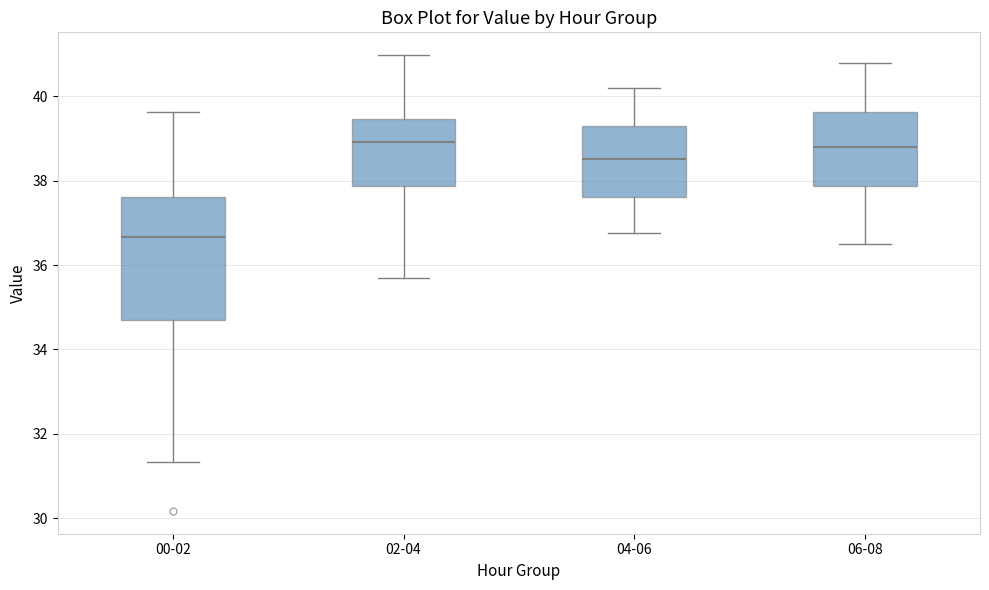

Reading left to right, transcribe this box plot: for each box, give where its median line is, the range the box spans, and where its two whiskers end, as read against the y-axis. The values are not printed on the chart, so give them approximately, as read against the axis.

00-02: median 36.6, box 34.6 to 37.6, whiskers 31.4 to 39.6
02-04: median 39.0, box 37.8 to 39.4, whiskers 35.8 to 41.0
04-06: median 38.6, box 37.6 to 39.4, whiskers 36.8 to 40.2
06-08: median 38.8, box 37.8 to 39.6, whiskers 36.6 to 40.8